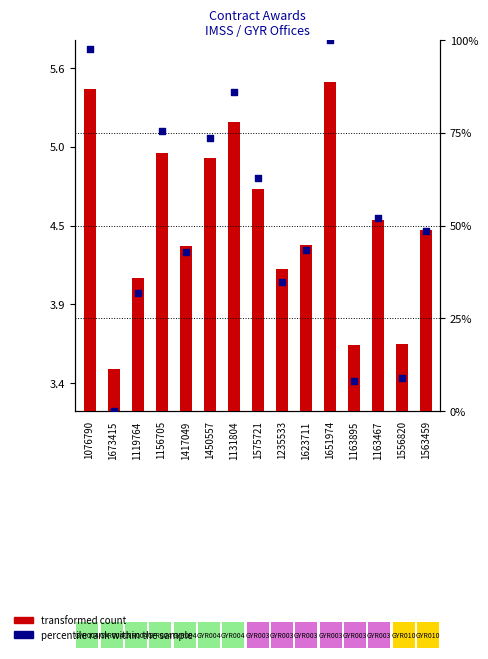

Is the value of percentile rank within the sample at 1450557 greater than the value of transformed count at 1417049?

Yes